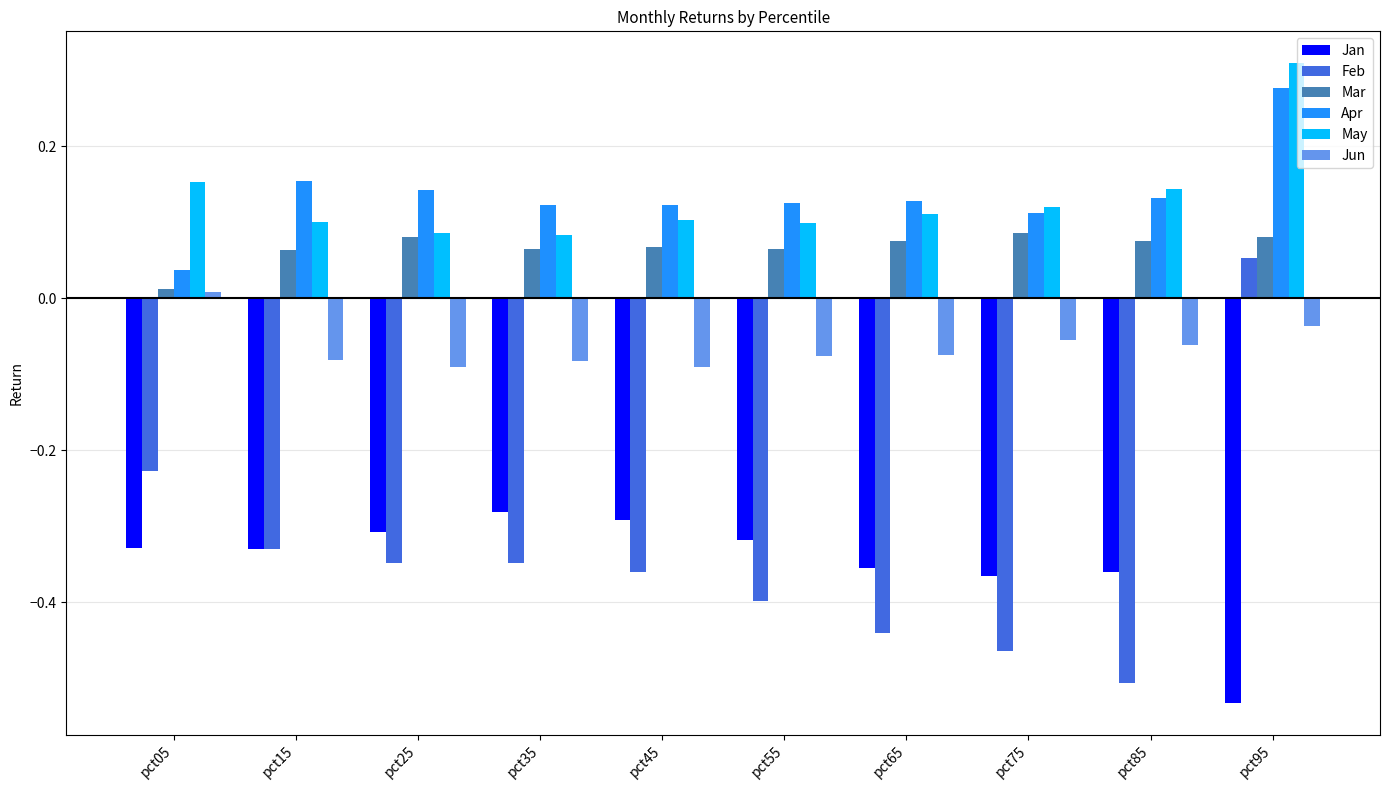

What is the sum of the Jan values at pct25 and pct45?

-0.6